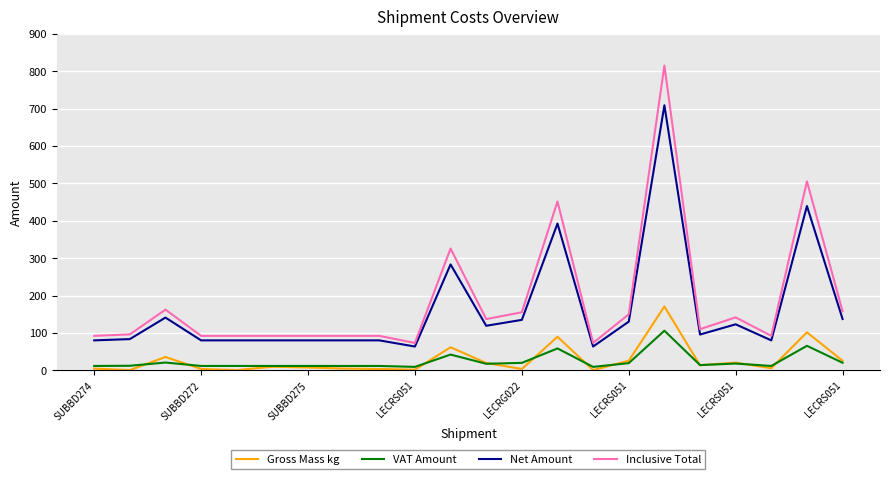

What is the sum of all VAT Amount values?

534.5